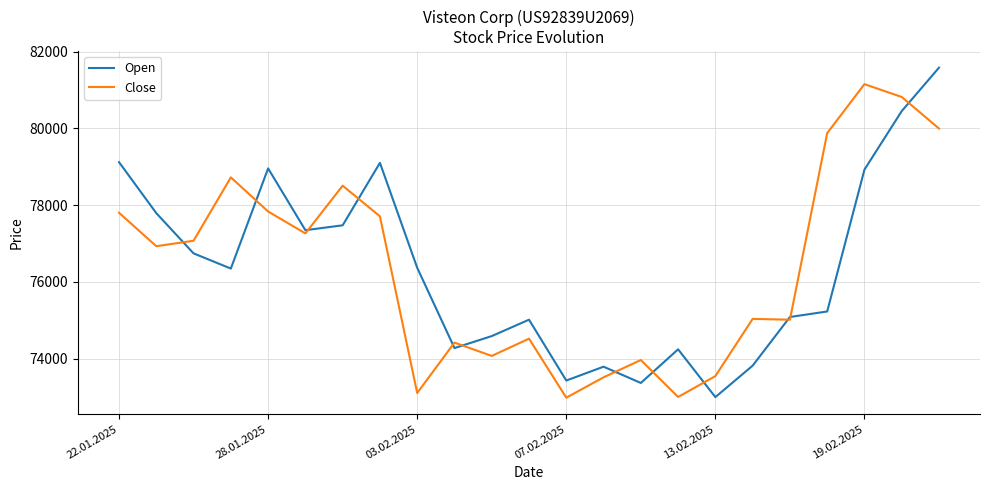

Rank the series by their maximum value, from lowest to highest.

Close, Open